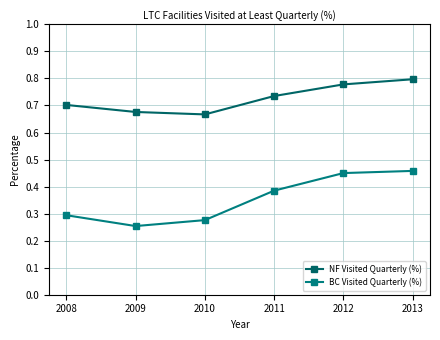

How many data points does each series have?

6